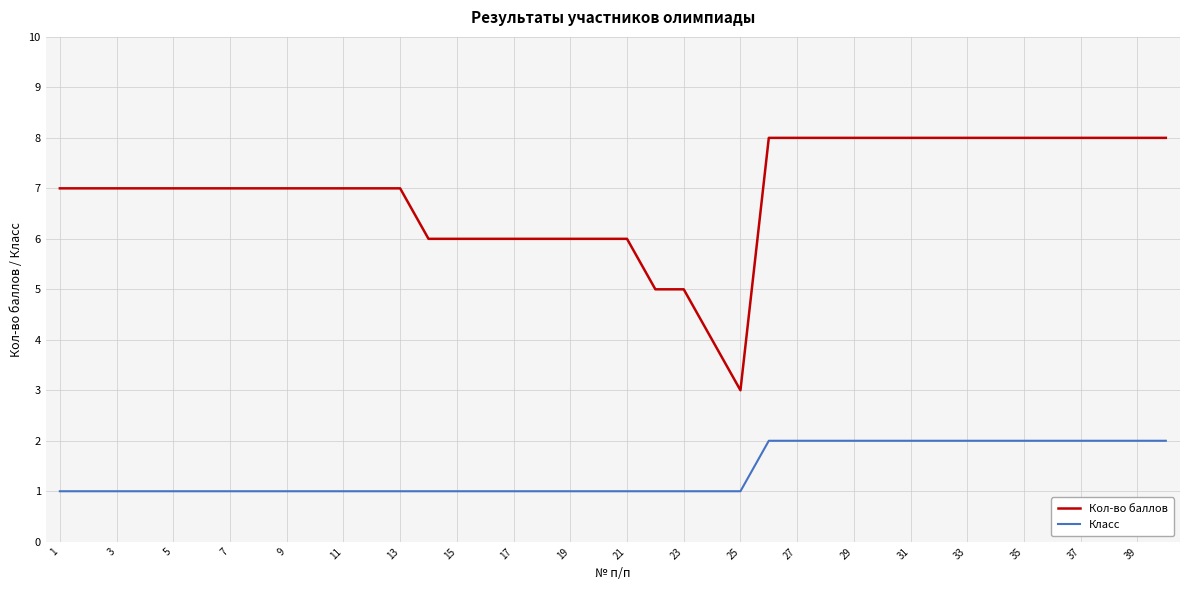

What is the smallest value displayed?

1